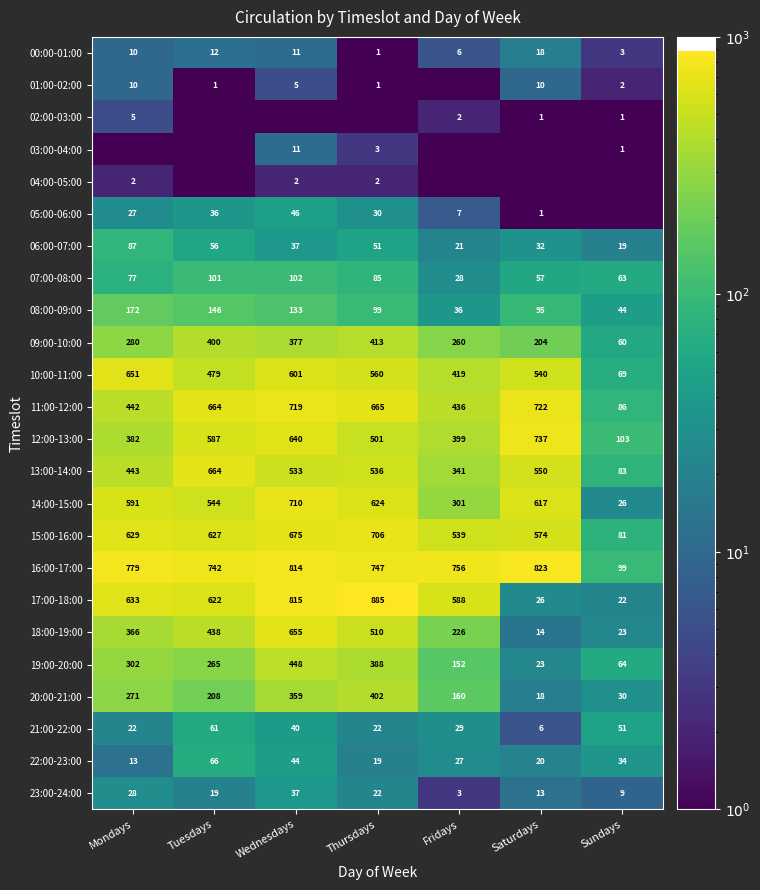

List the labels in order of 11:00-12:00 value, smallest first.

Sundays, Fridays, Mondays, Tuesdays, Thursdays, Wednesdays, Saturdays